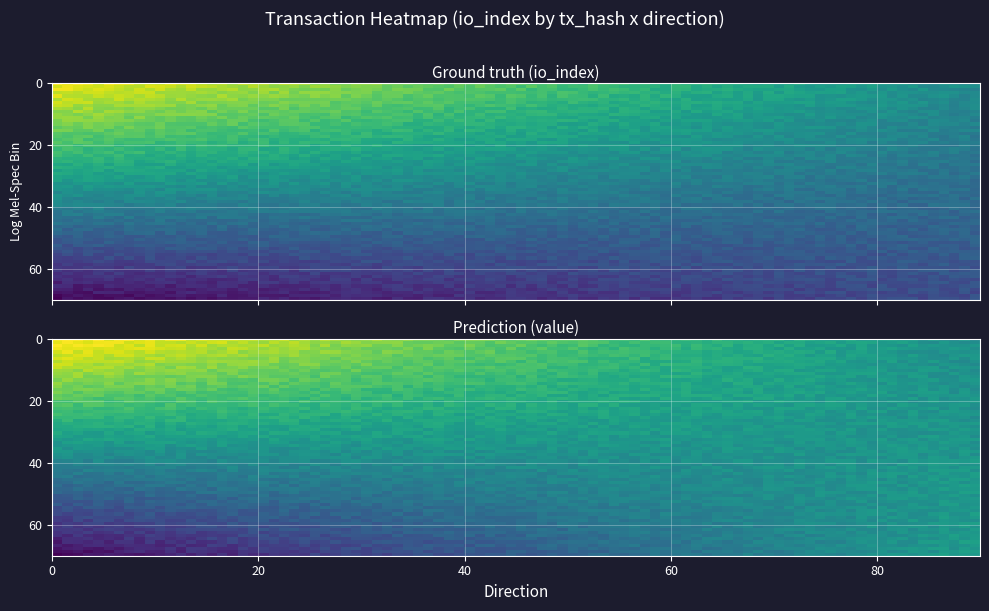

Between direction and io_index, which is larger?

io_index